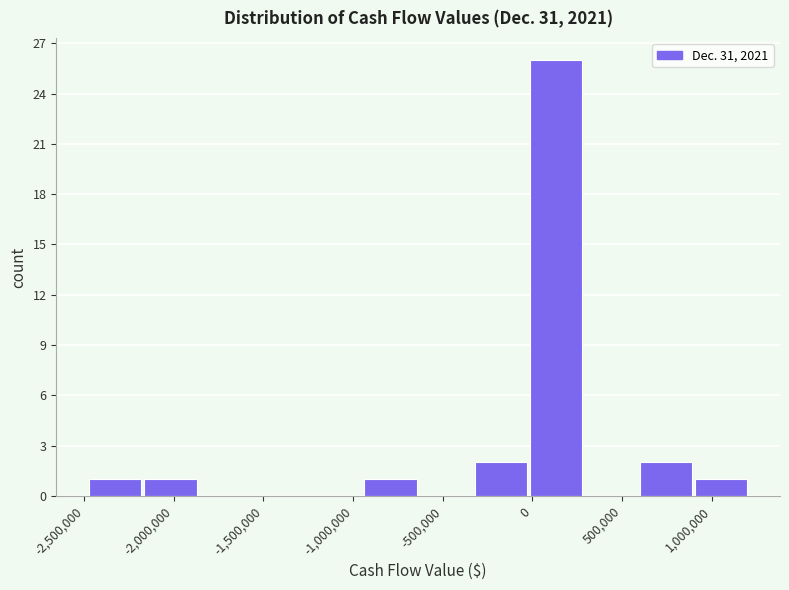

Reading left to right, transcribe this chart: for each bar, give the range it covers on the x-axis and its height. Neither the bar edges nor the heights are printed on the chart, so give them approximately, as read against the axes.

-2450000 to -2150000: 1
-2150000 to -1850000: 1
-1850000 to -1550000: 0
-1550000 to -1250000: 0
-1250000 to -950000: 0
-950000 to -650000: 1
-650000 to -300000: 0
-300000 to 0: 2
0 to 300000: 26
300000 to 600000: 0
600000 to 900000: 2
900000 to 1200000: 1